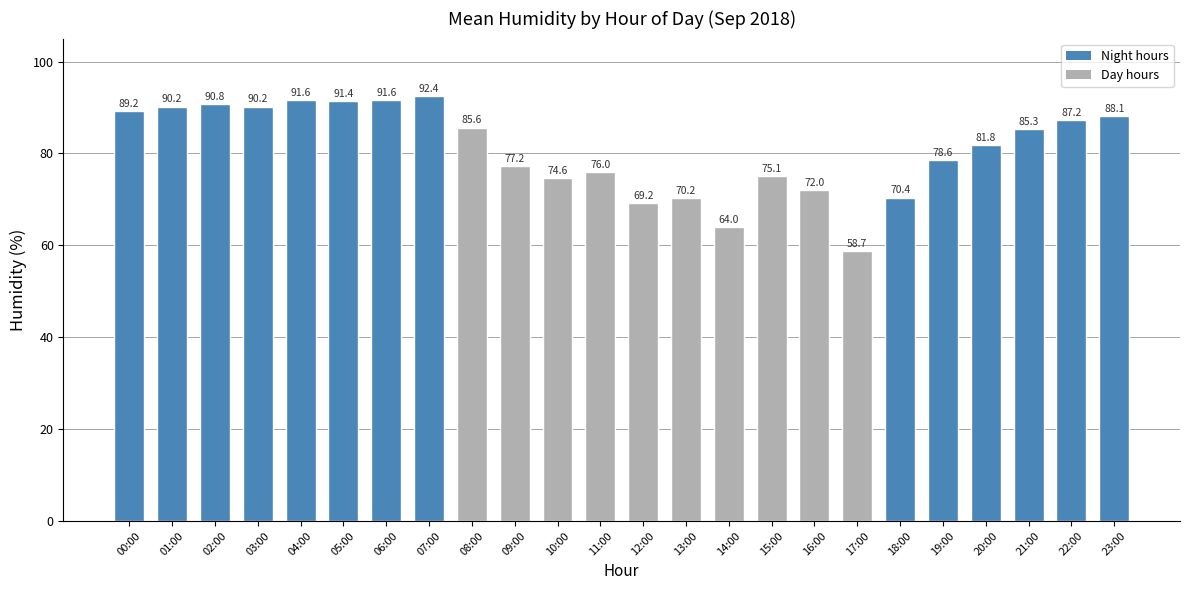

What position from the left is 15:00?

16